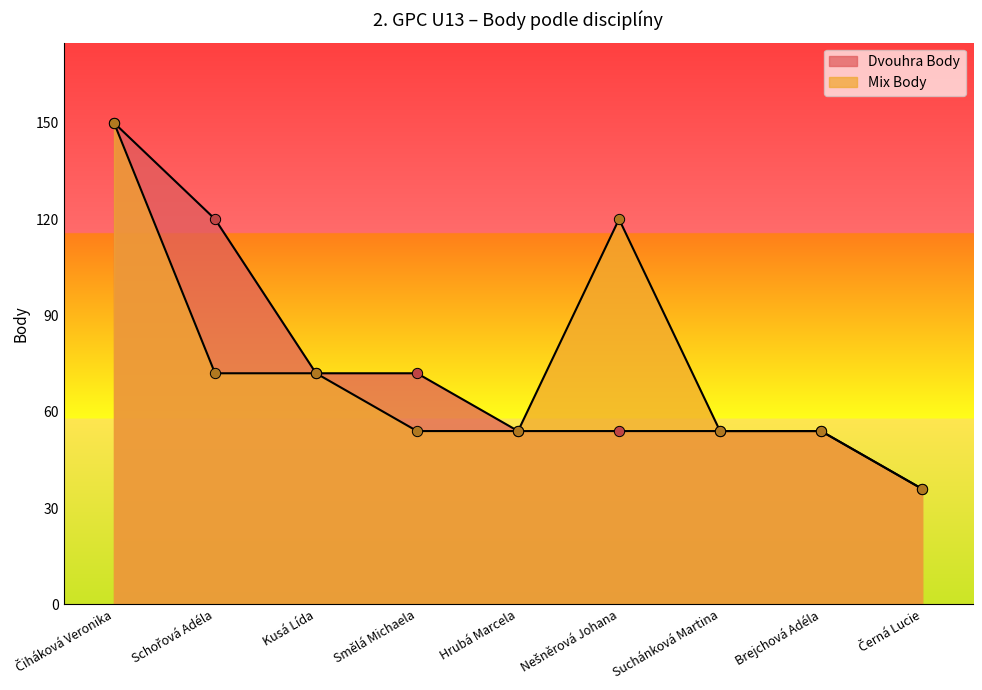

Is the value of Mix Body at Suchánková Martina greater than the value of Dvouhra Body at Nešněrová Johana?

No